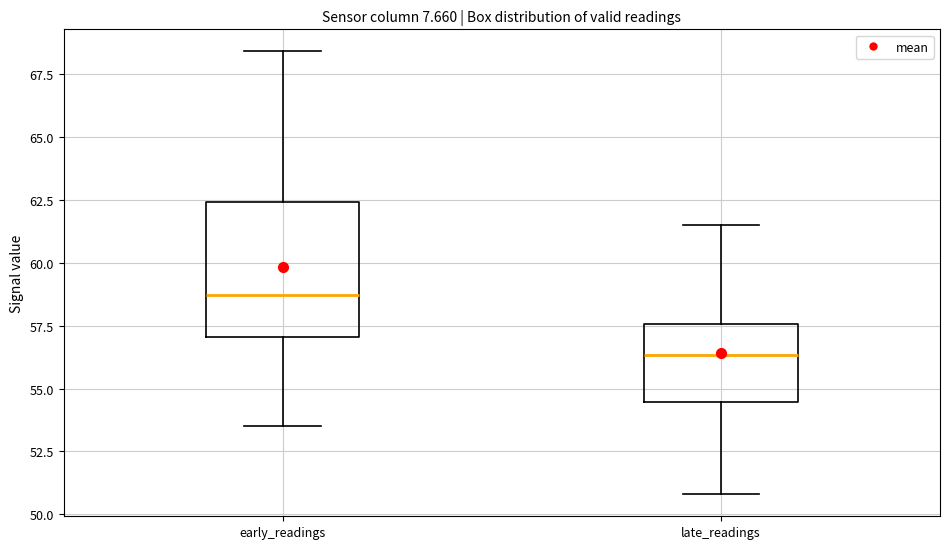

Reading left to right, transcribe this box plot: for each box, give where its median line is, the range the box spans, and where its two whiskers end, as read against the y-axis. The values are not printed on the chart, so give them approximately, as read against the axis.

early_readings: median 58.5, box 57.0 to 62.5, whiskers 53.5 to 68.5
late_readings: median 56.5, box 54.5 to 57.5, whiskers 51.0 to 61.5